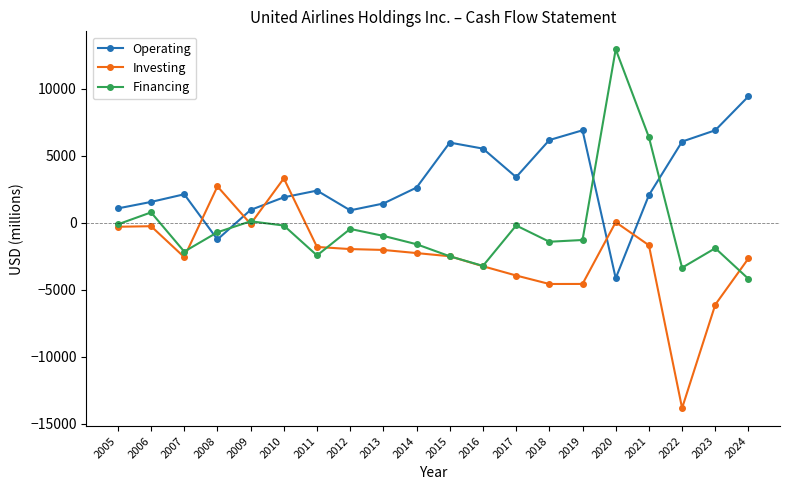

Which series ends up on top after the final intersection of Financing and Operating?

Operating